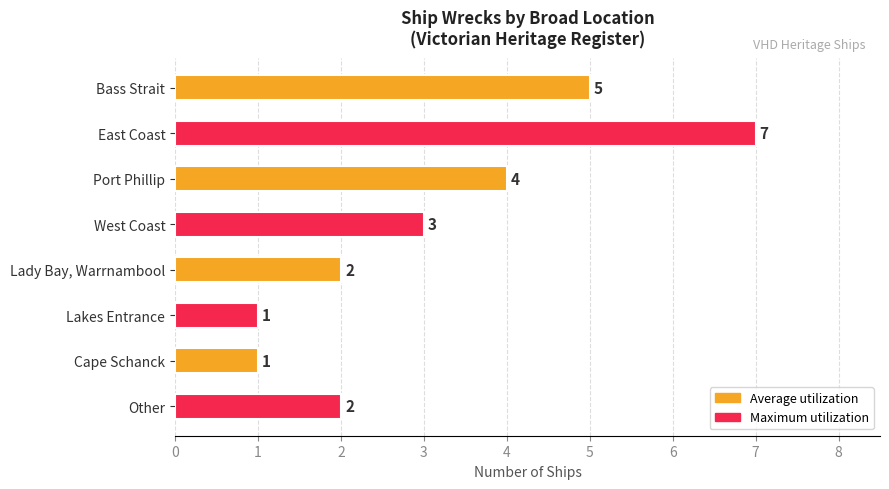

How many values are below 3?

4